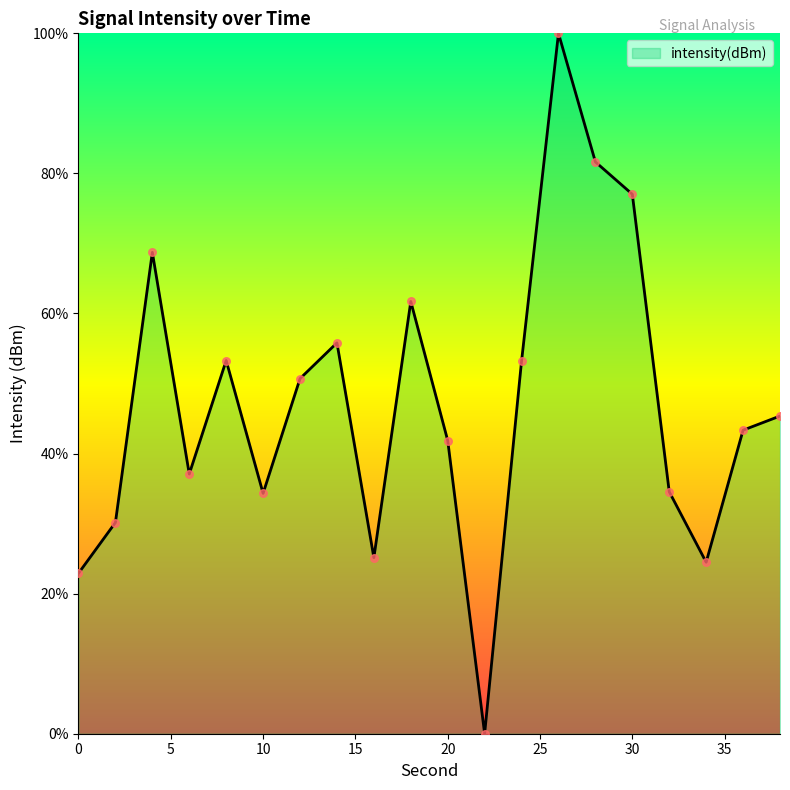

What is the difference between the maximum and minimum values?

100.0